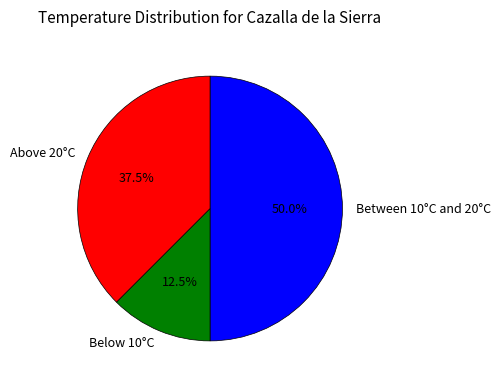

Which category has the smallest portion of the pie?

Below 10°C